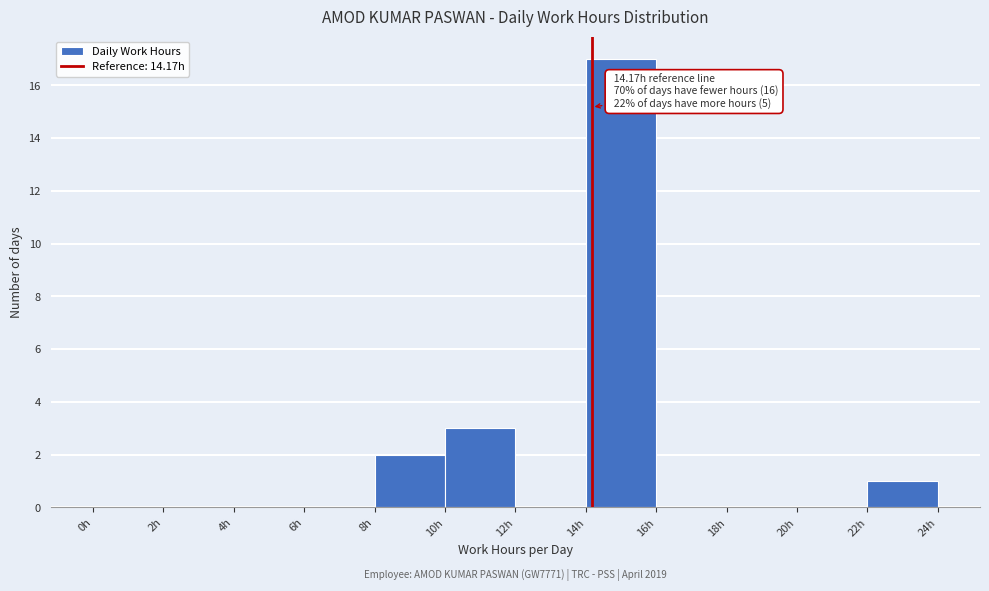

Which range on the x-axis has the tallest bar?

14 to 16